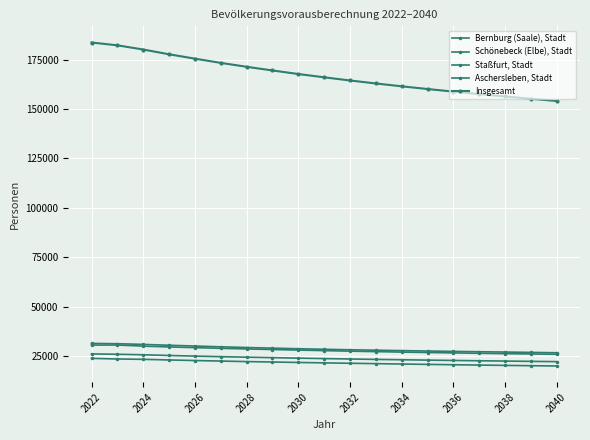

How many data points does each series have?

19